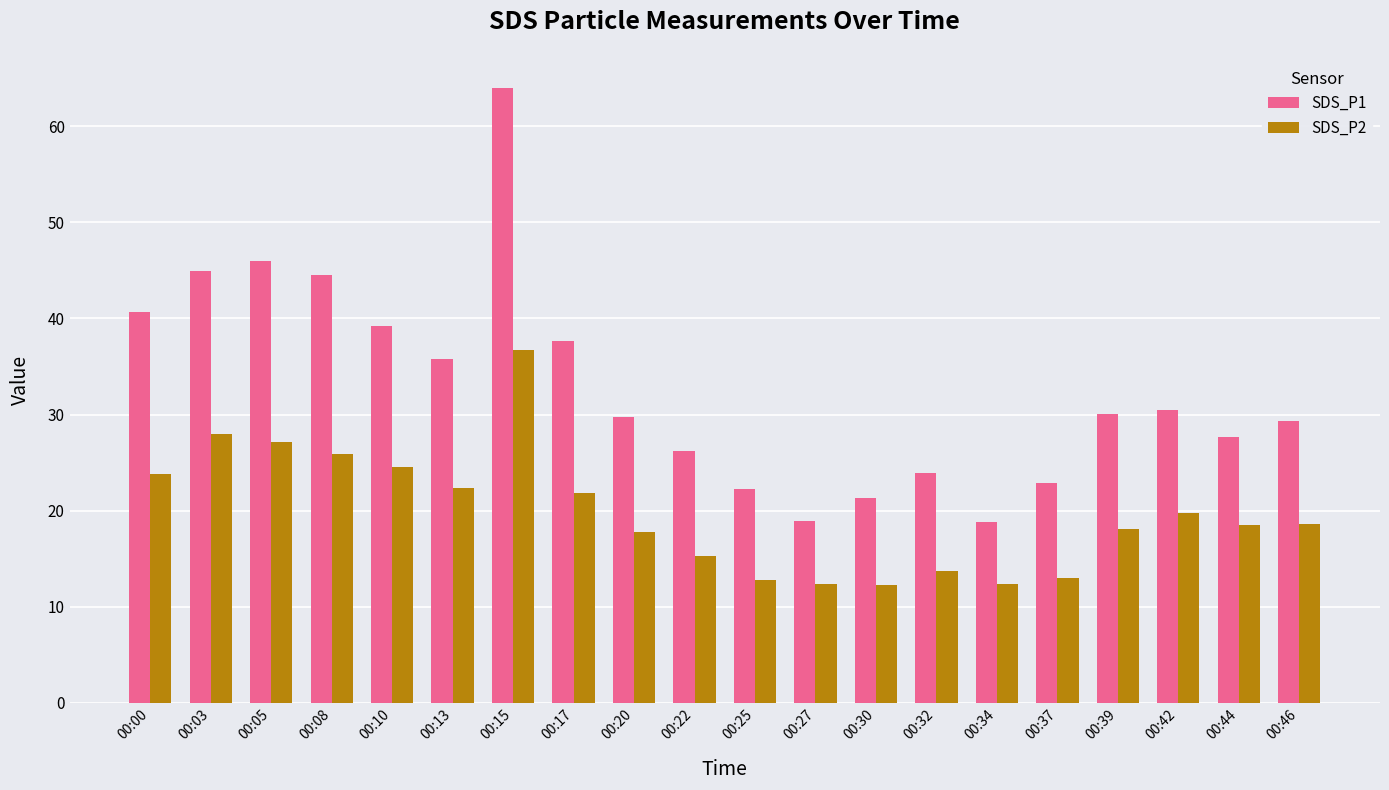

What is the difference between the second highest and second lowest values in the SDS_P1 series?

27.1